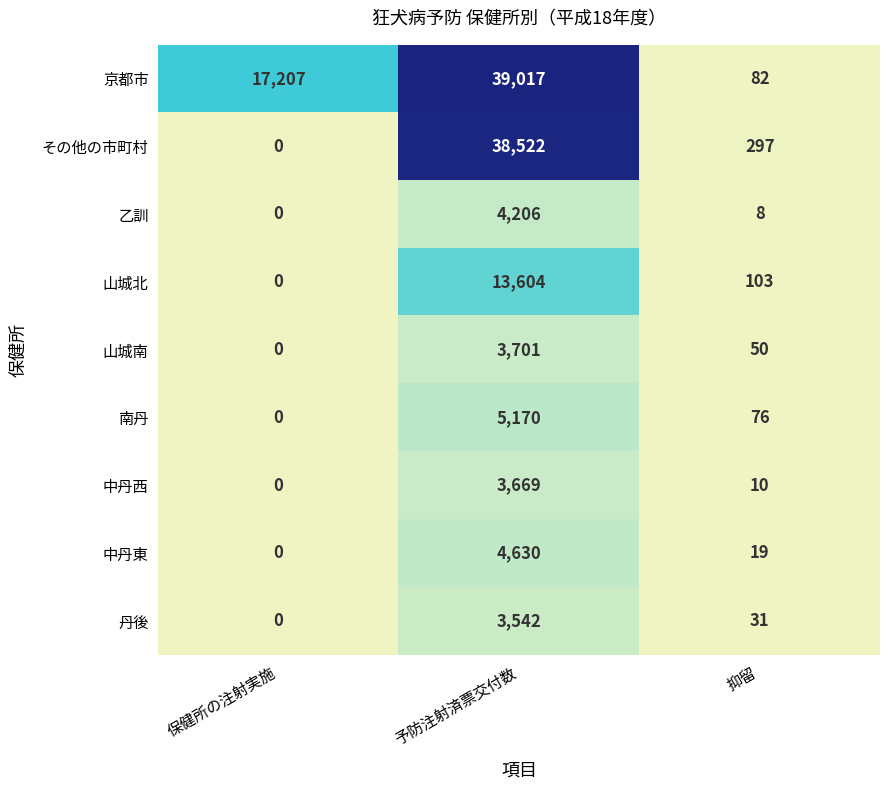

How many positive values does the 南丹 series have?

2